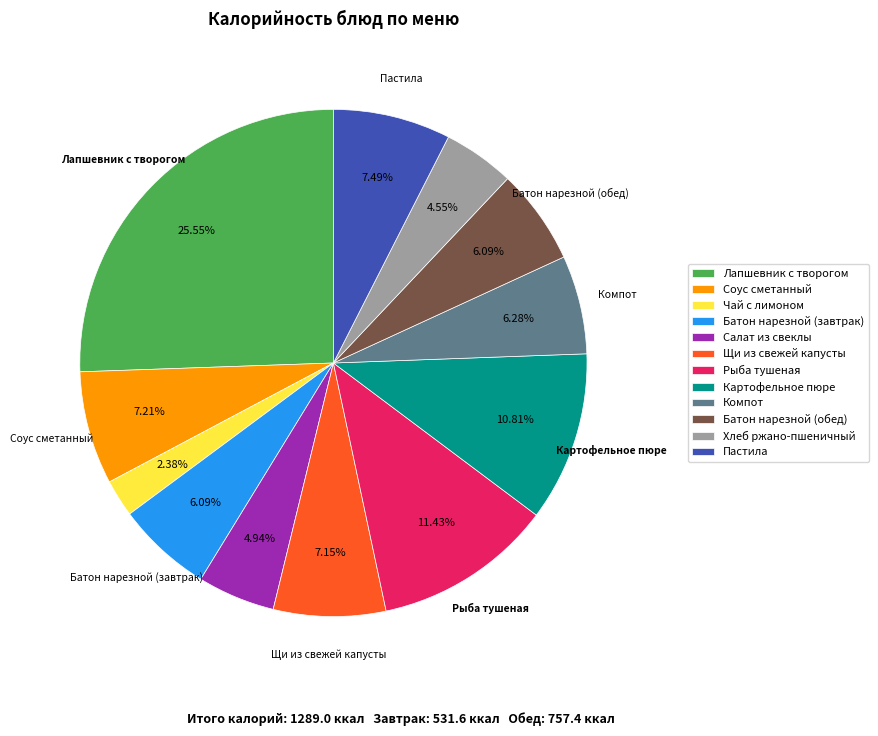

Which has a higher value, Пастила or Рыба тушеная?

Рыба тушеная